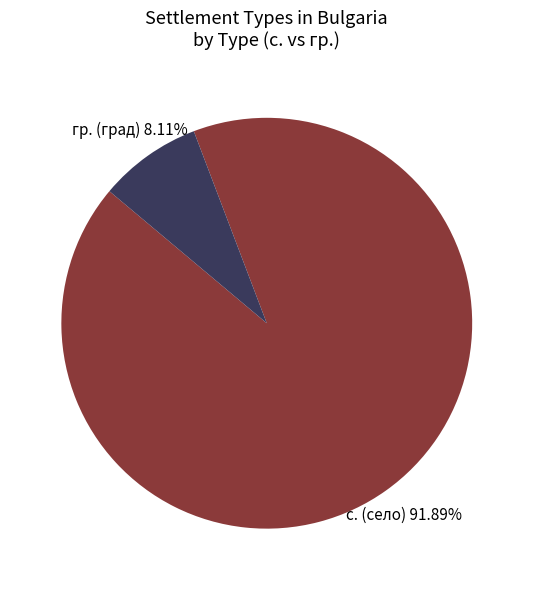

Rank the categories by value from lowest to highest.

гр., с.